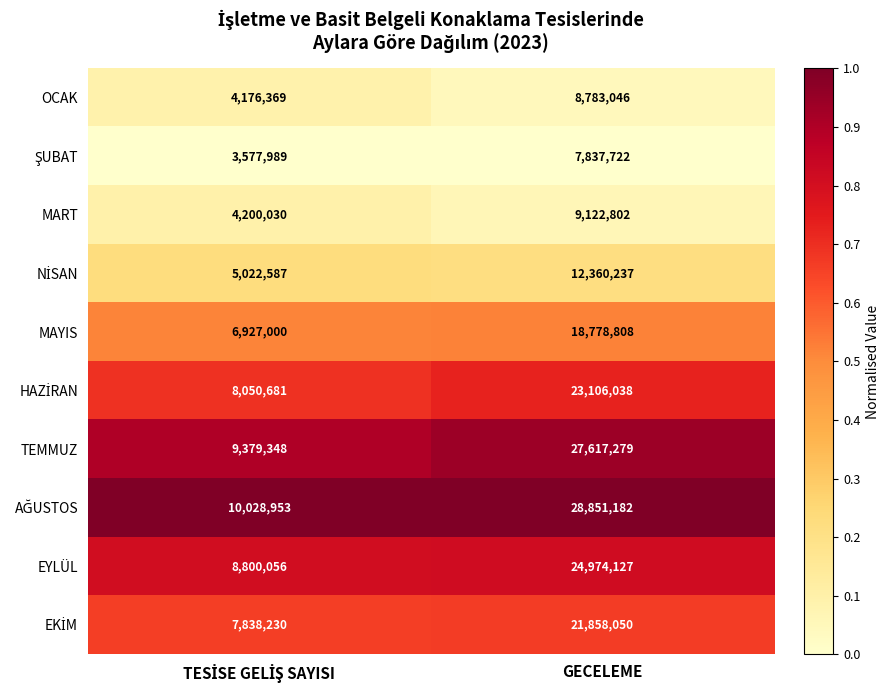

True or false: EYLÜL has a value of 24974127 at GECELEME.

True